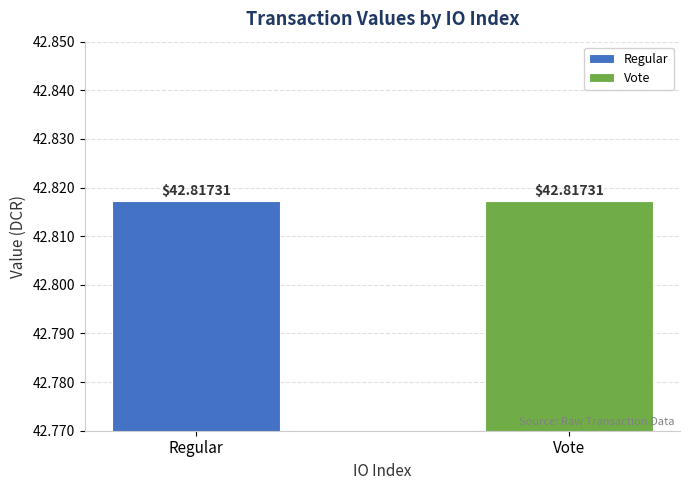

Are the bars grouped side by side (vs. stacked)?

No